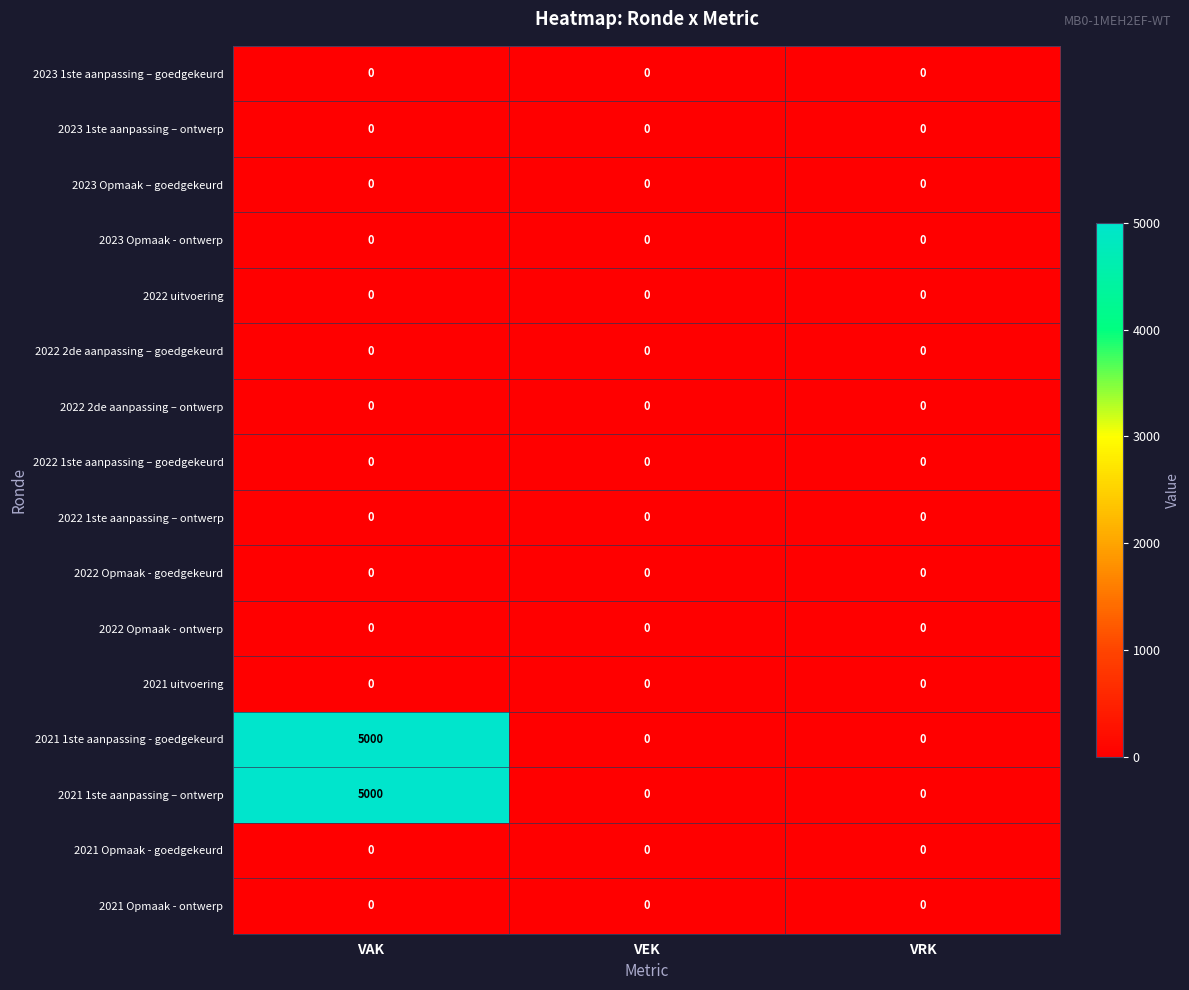

What is the difference between the highest and lowest values at VAK?

5000